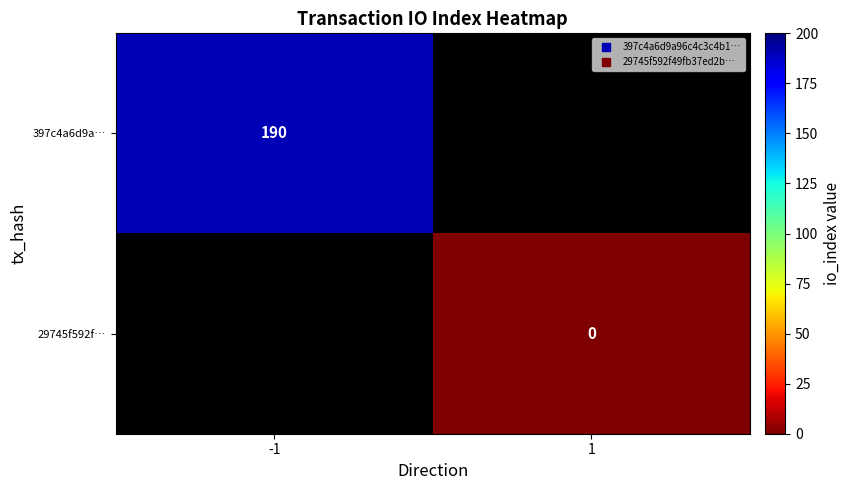

What is the difference between the highest and lowest values at -1?

190